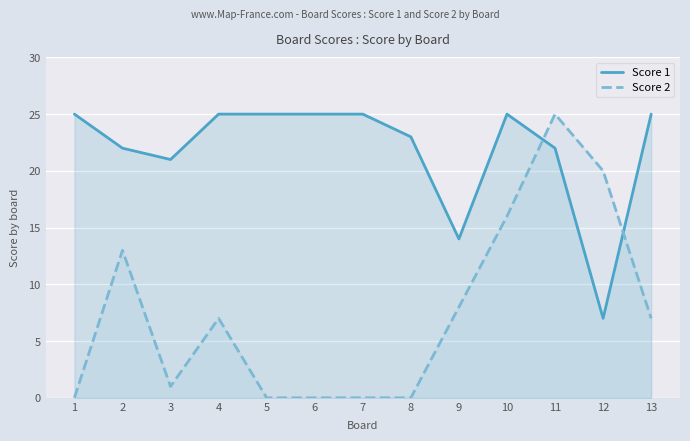

Reading left to right, list all the values displayed in this chart.

Score 1: 25	22	21	25	25	25	25	23	14	25	22	7	25
Score 2: 0	13	1	7	0	0	0	0	8	16	25	20	7